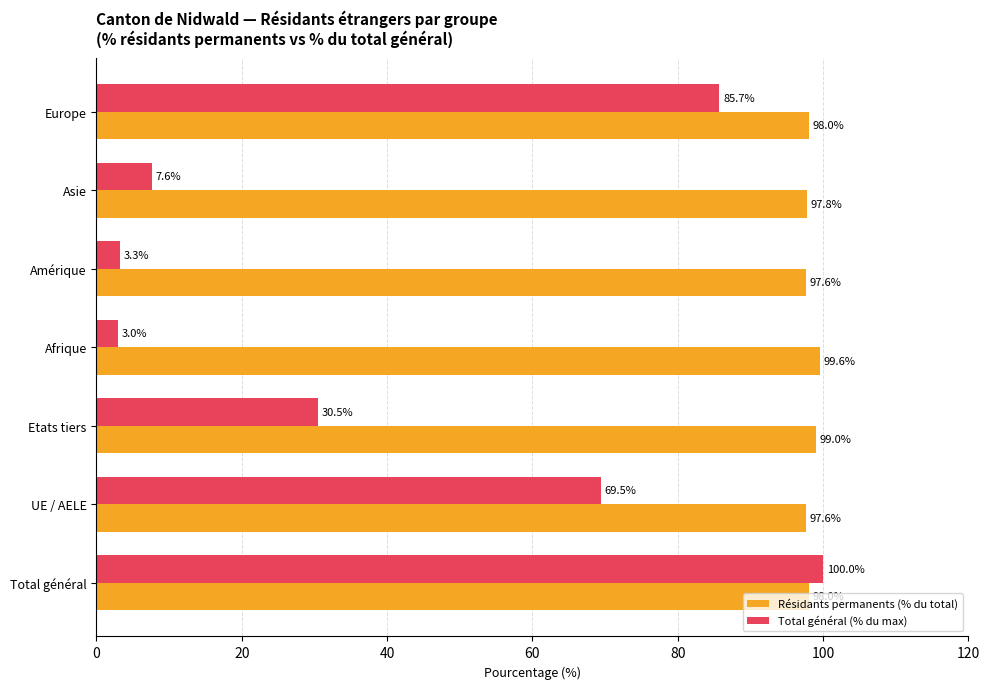

What is the approximate value of Résidants permanents (% du total) at Amérique?

97.6